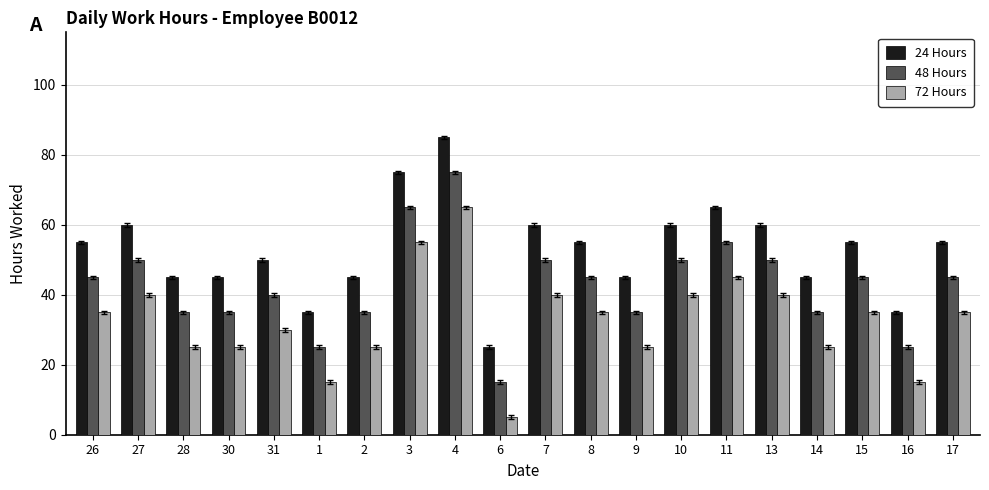

What is the spread (max minus min) of values at 8?

20.0